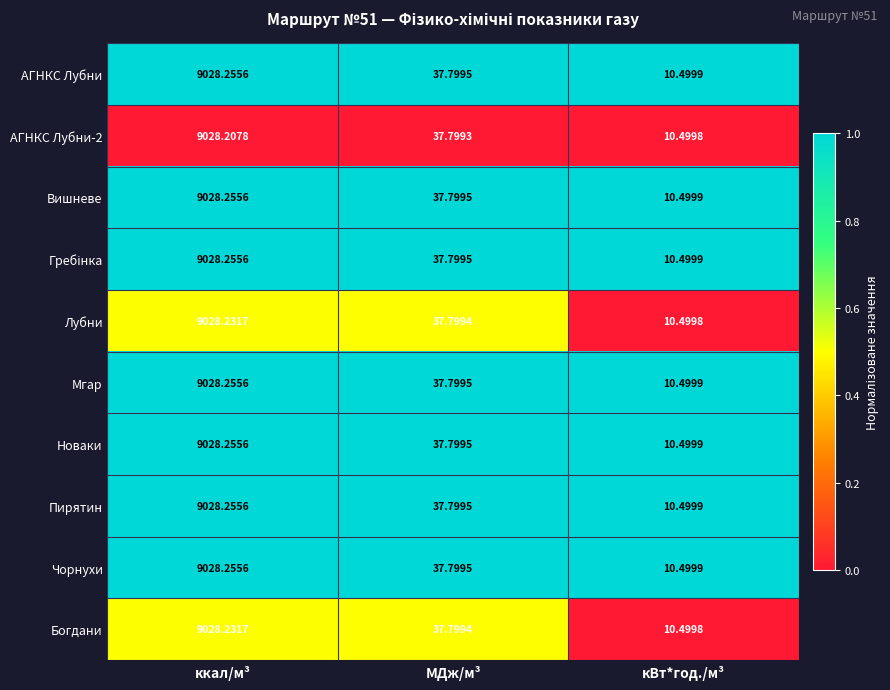

Which label corresponds to the smallest value in the chart?

кВт*год./м³